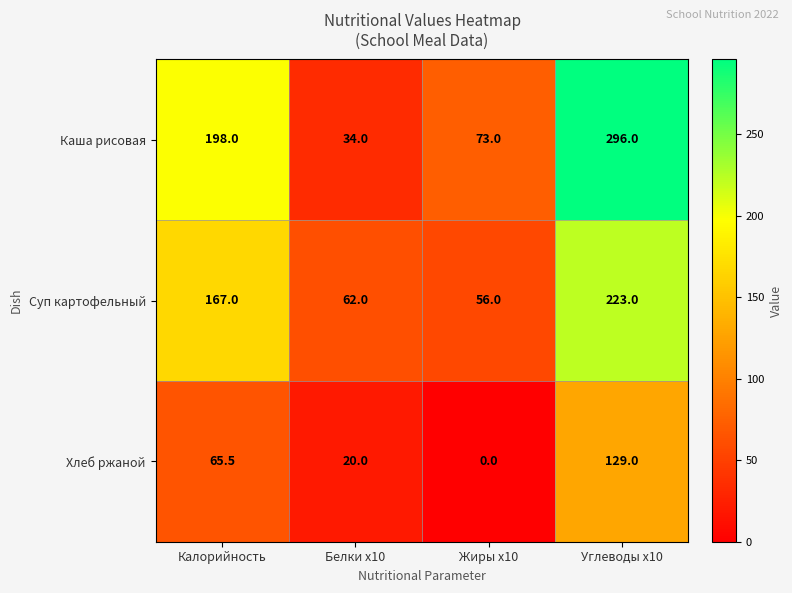

List the series in order of their peak value, highest first.

Каша рисовая, Суп картофельный, Хлеб ржаной